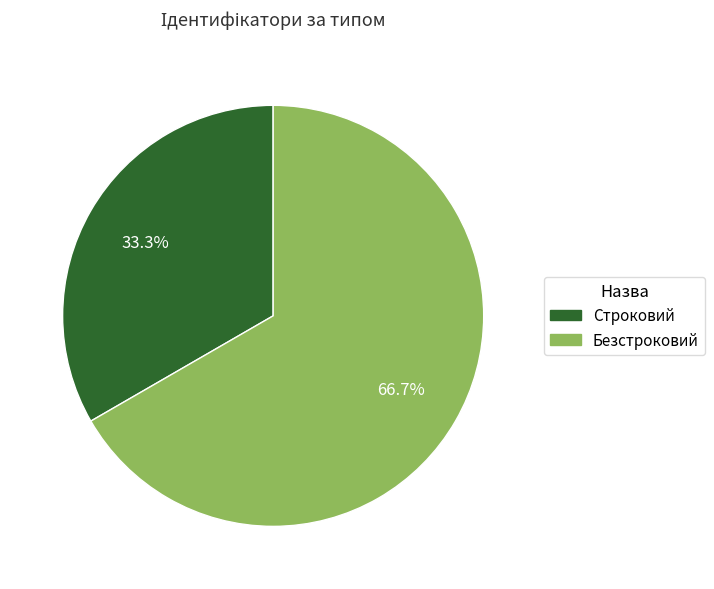

The Строковий slice represents 33% of the pie. True or false?

True